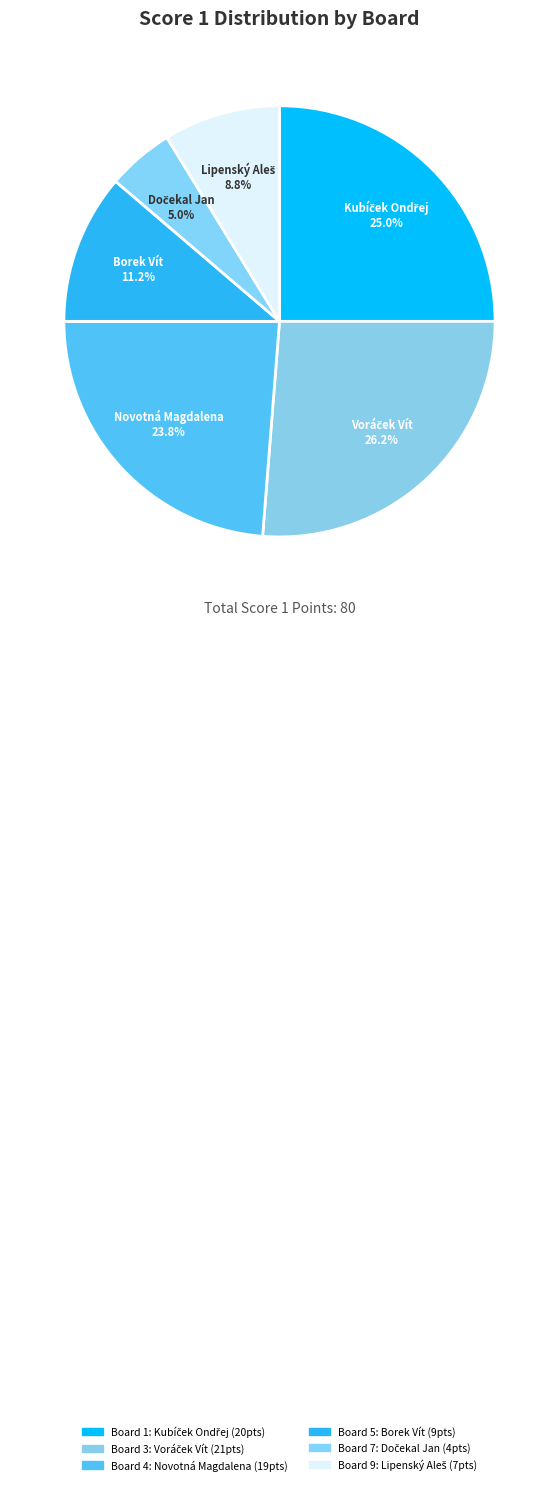

Count the number of slices in the pie.

6